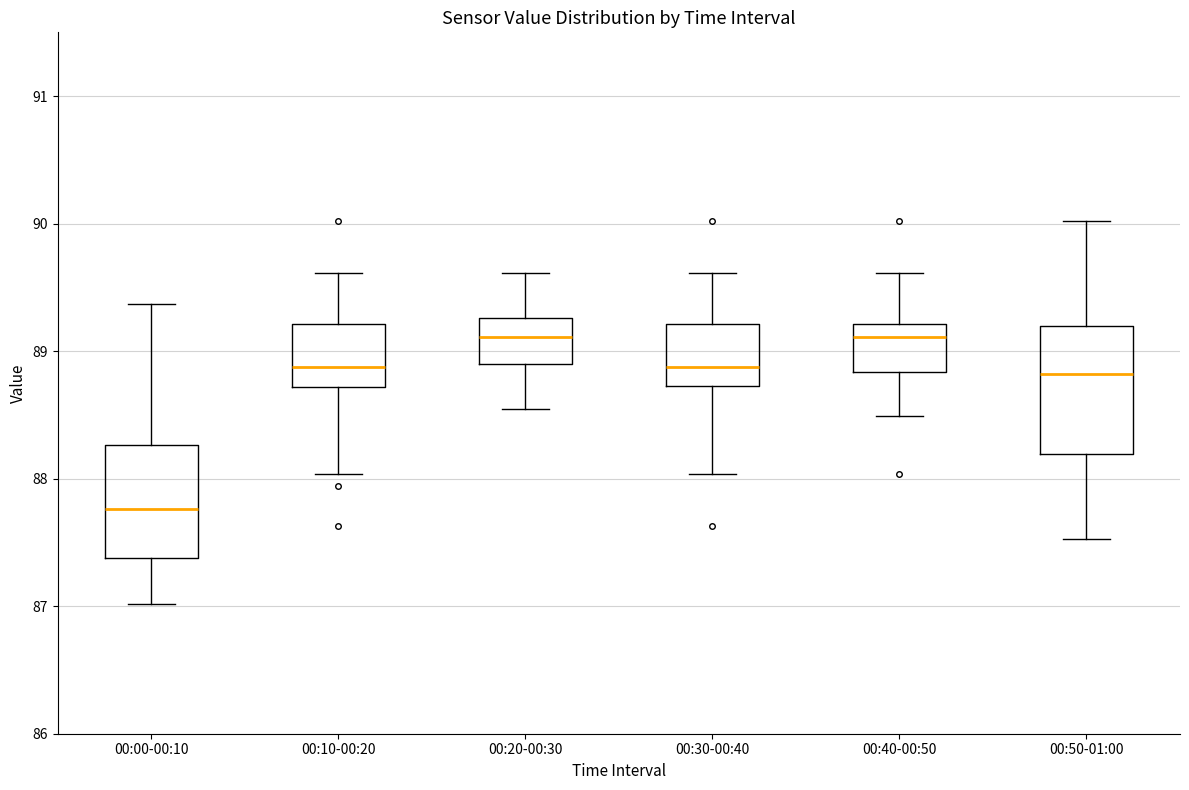

Reading left to right, transcribe this box plot: for each box, give where its median line is, the range the box spans, and where its two whiskers end, as read against the y-axis. The values are not printed on the chart, so give them approximately, as read against the axis.

00:00-00:10: median 87.8, box 87.4 to 88.3, whiskers 87.0 to 89.4
00:10-00:20: median 88.9, box 88.7 to 89.2, whiskers 88.0 to 89.6
00:20-00:30: median 89.1, box 88.9 to 89.3, whiskers 88.6 to 89.6
00:30-00:40: median 88.9, box 88.7 to 89.2, whiskers 88.0 to 89.6
00:40-00:50: median 89.1, box 88.8 to 89.2, whiskers 88.5 to 89.6
00:50-01:00: median 88.8, box 88.2 to 89.2, whiskers 87.5 to 90.0